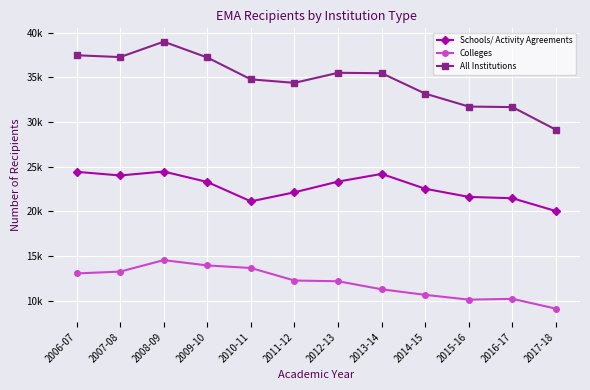

At 2012-13, list the series in order from smallest to largest.

Colleges, Schools/ Activity Agreements, All Institutions